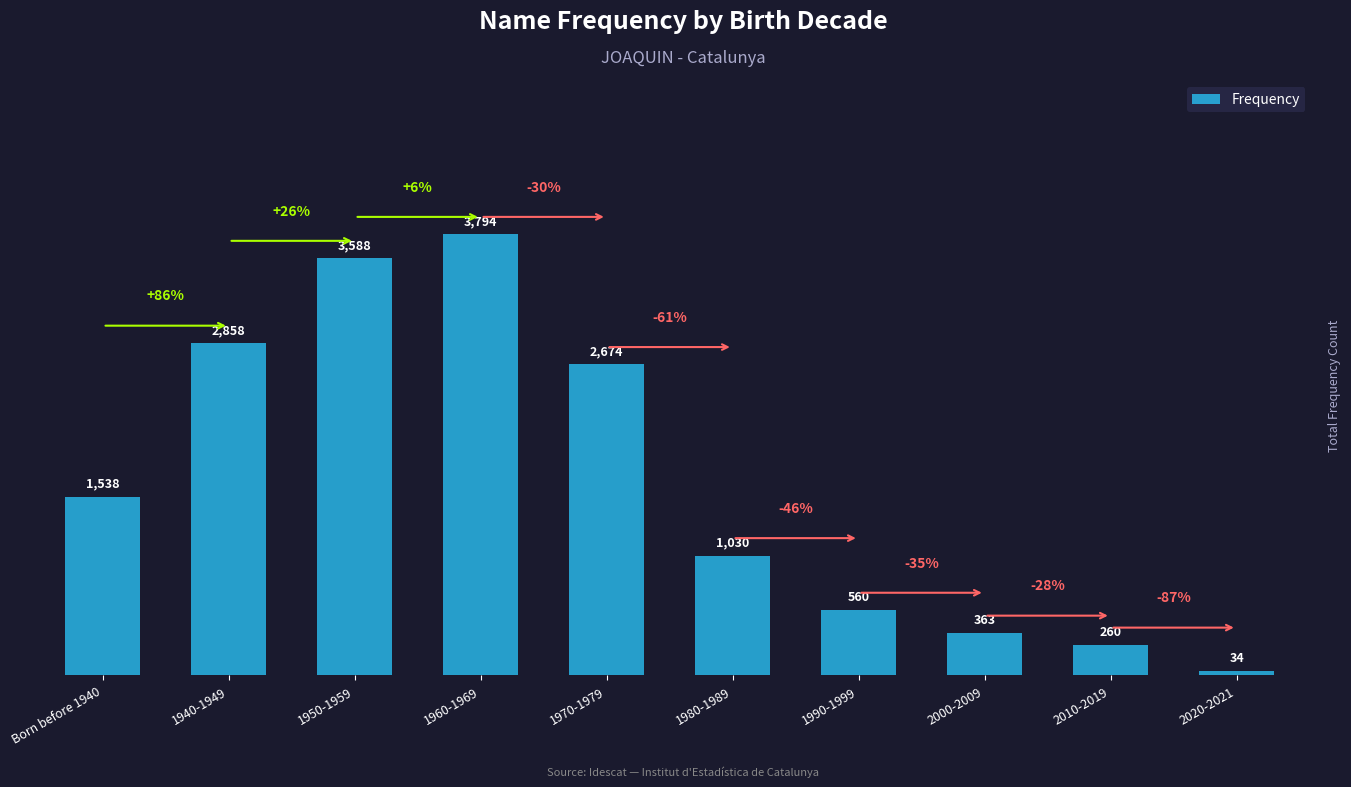

Reading left to right, transcribe all the data shown in this chart.

Born before 1940=1538	1940-1949=2858	1950-1959=3588	1960-1969=3794	1970-1979=2674	1980-1989=1030	1990-1999=560	2000-2009=363	2010-2019=260	2020-2021=34